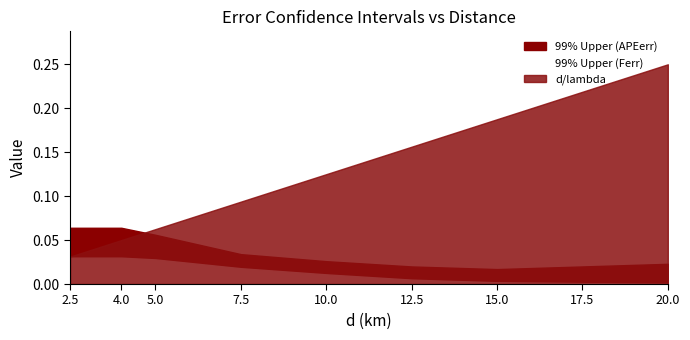

At which category does the chart reach its minimum across all series?

20.0